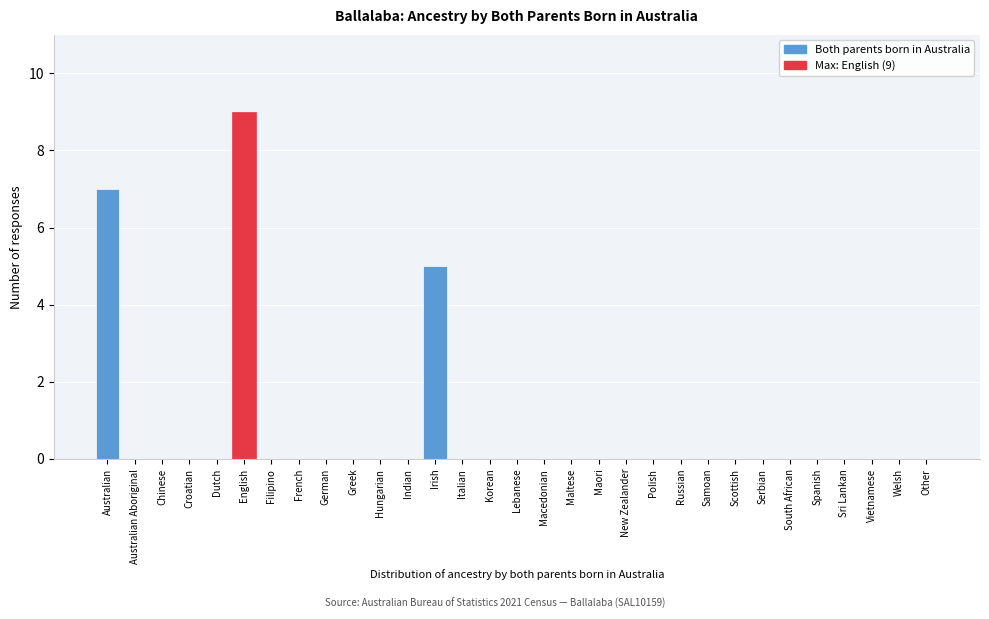

What is the greatest value displayed?

9